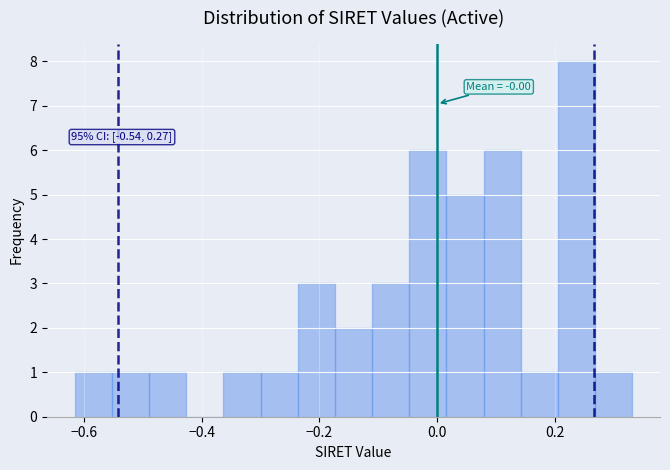

Around what value on the x-axis is the tallest bar? Give the approximate position of its centre, as read against the axis.

0.24